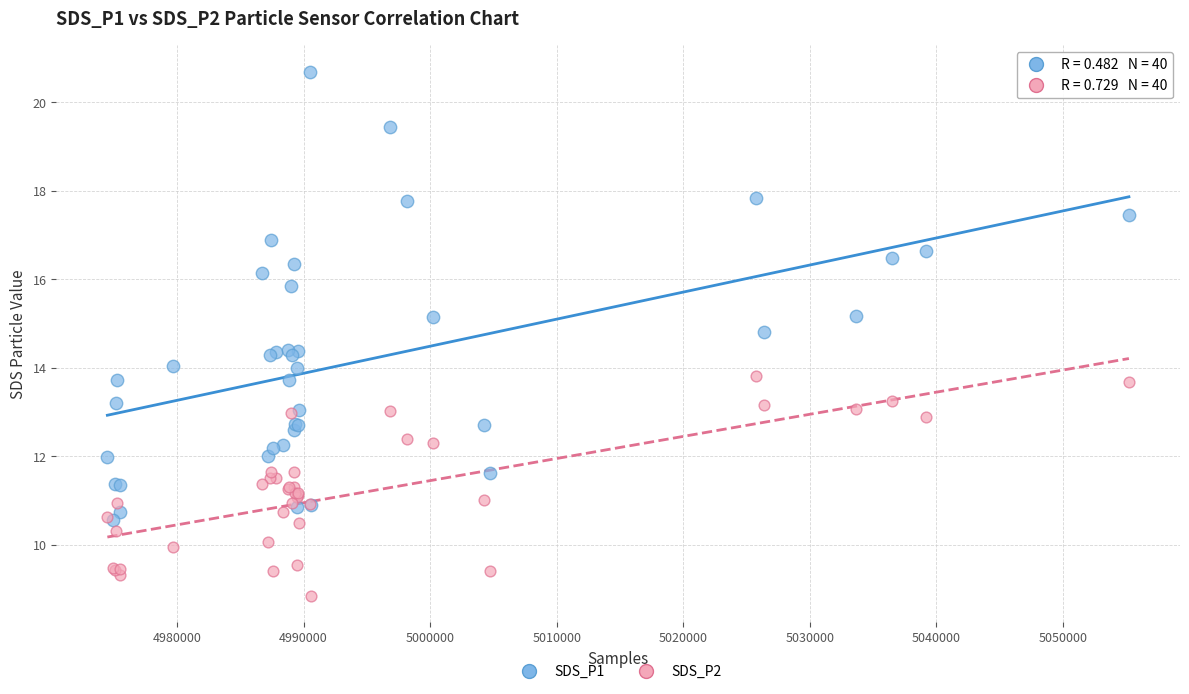

What are all the series names shown in the legend?

SDS_P1, SDS_P2